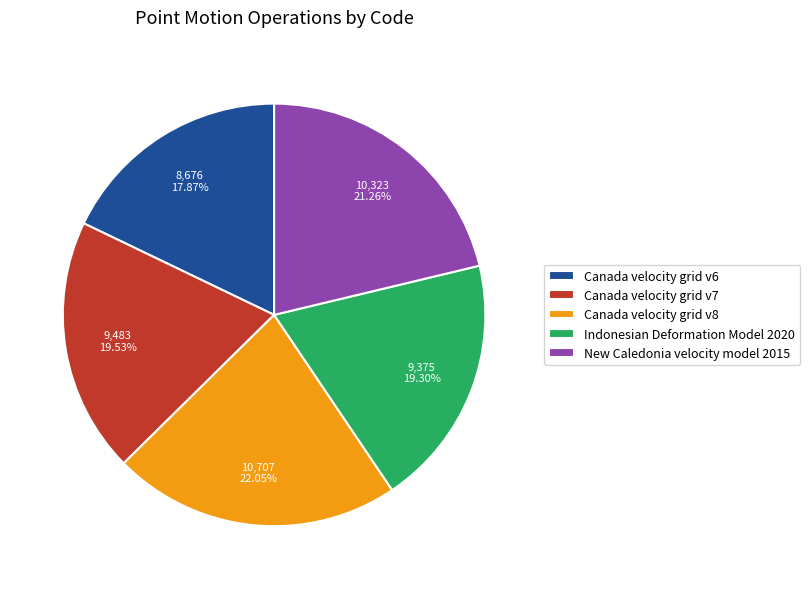

To the nearest percent, what percentage of the pie is New Caledonia velocity model 2015?

21%